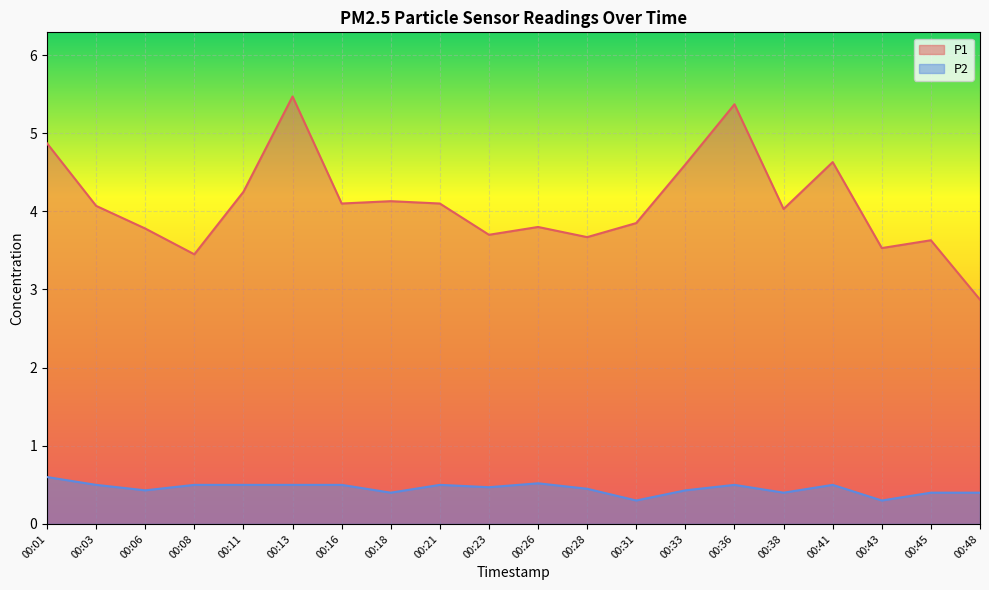

Is it true that P2 equals 0.6 at 00:38?

False